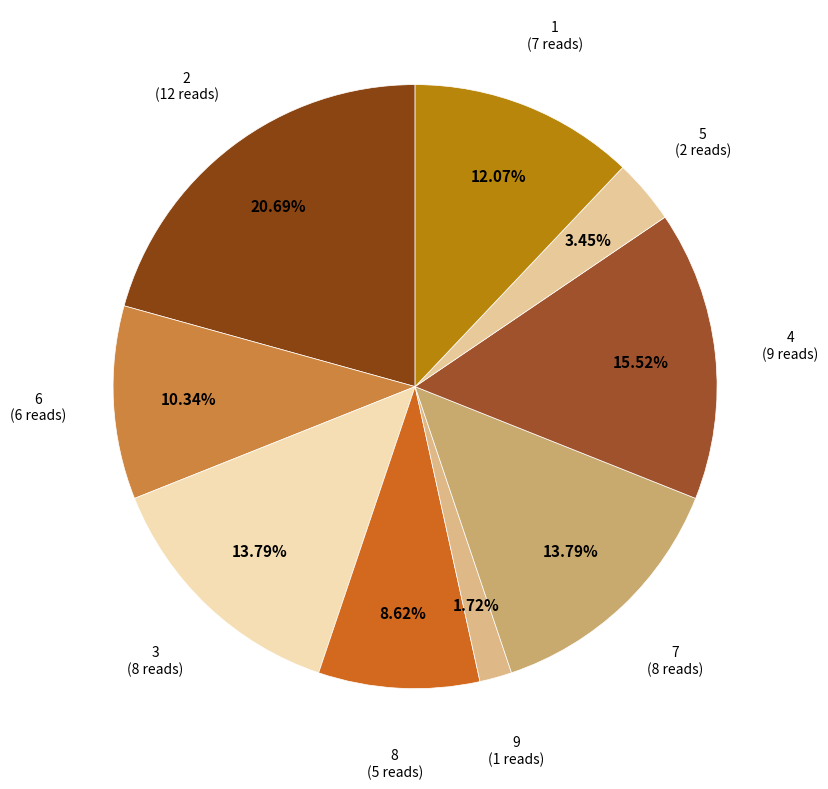

Between 8 and 7, which is larger?

7